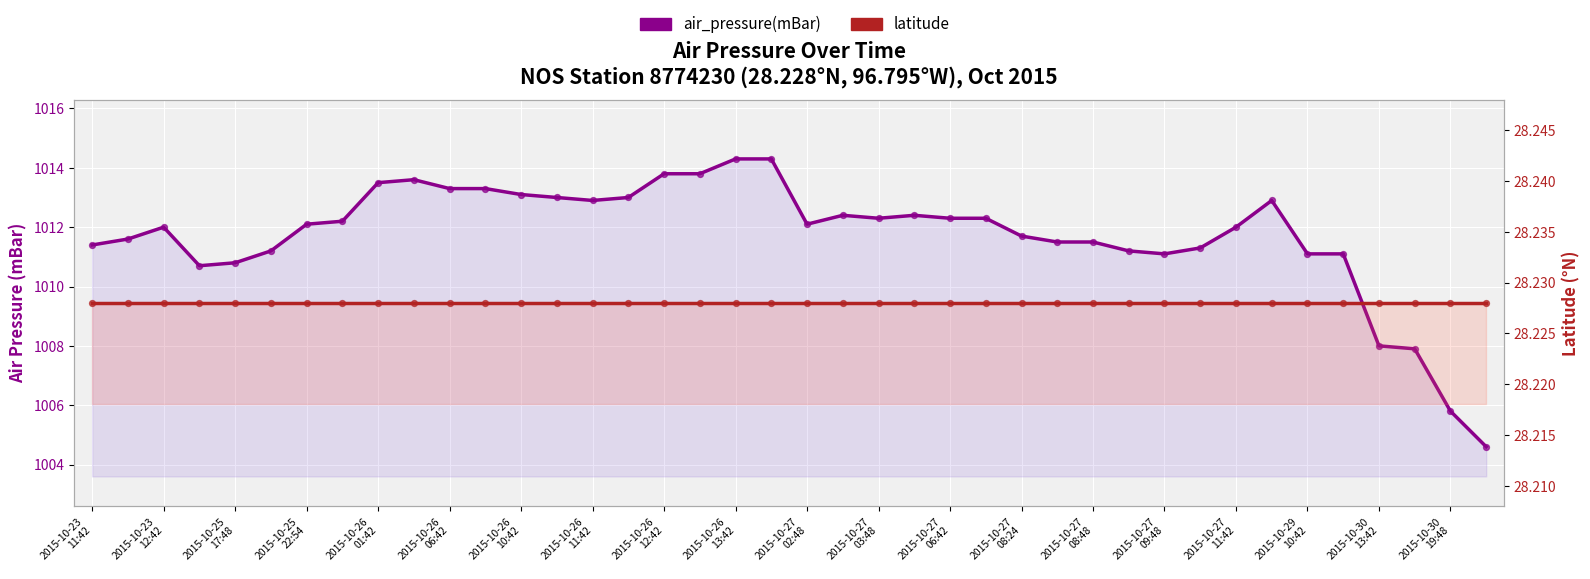

What are all the series names shown in the legend?

air_pressure(mBar), latitude